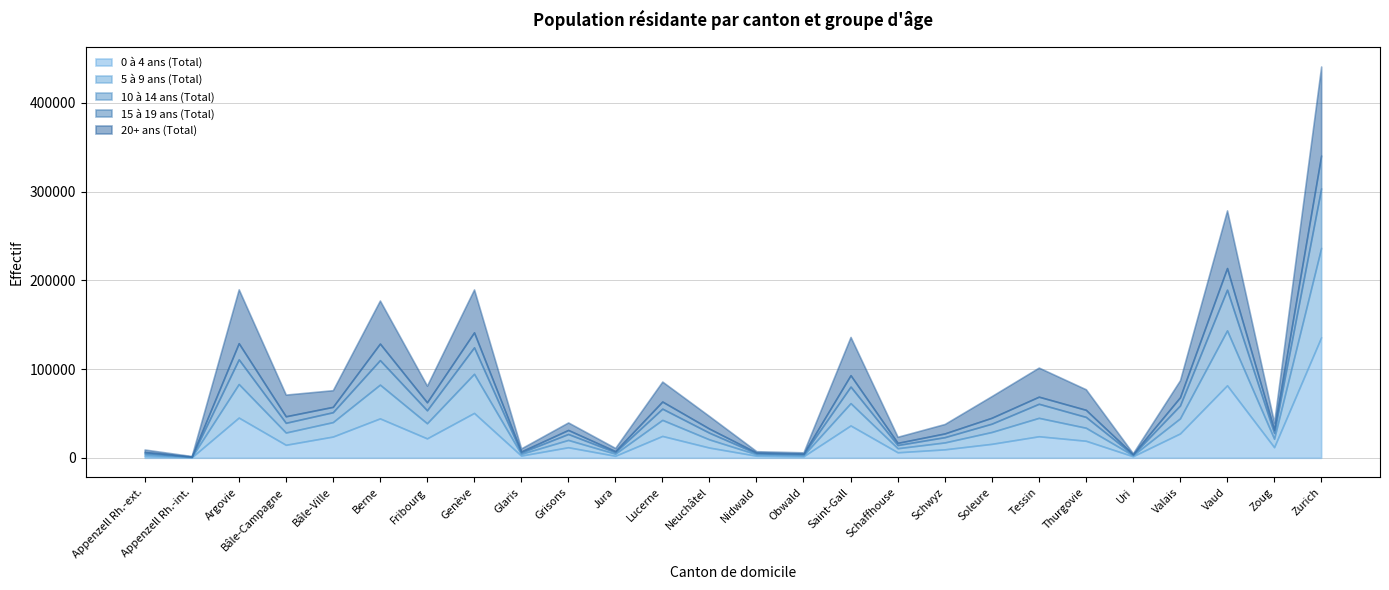

How many data points in 15 à 19 ans (Total) are less than 6682?

13